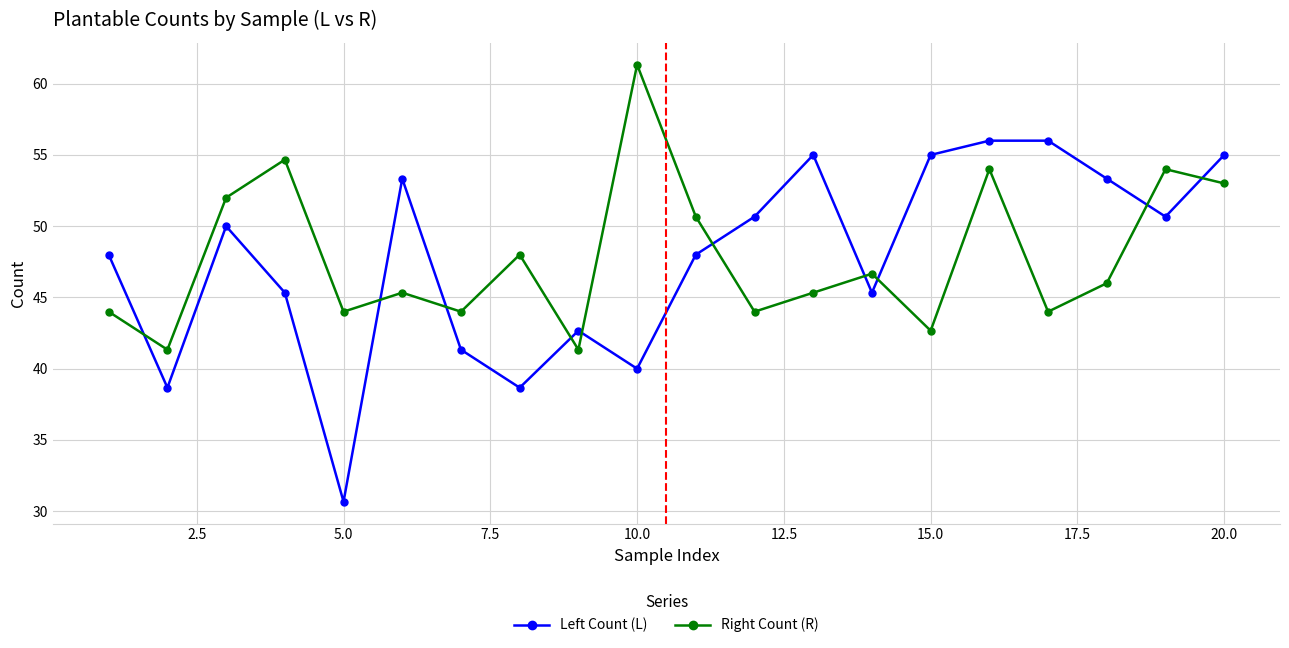

What is the sum of all Left Count (L) values?

953.7